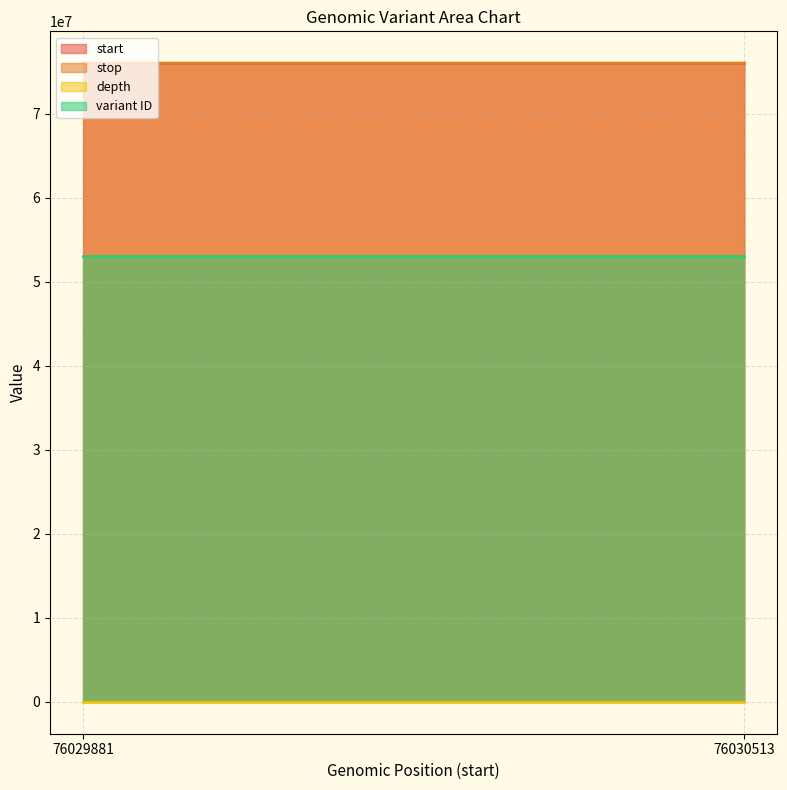

Which series has the largest total across all categories?

stop